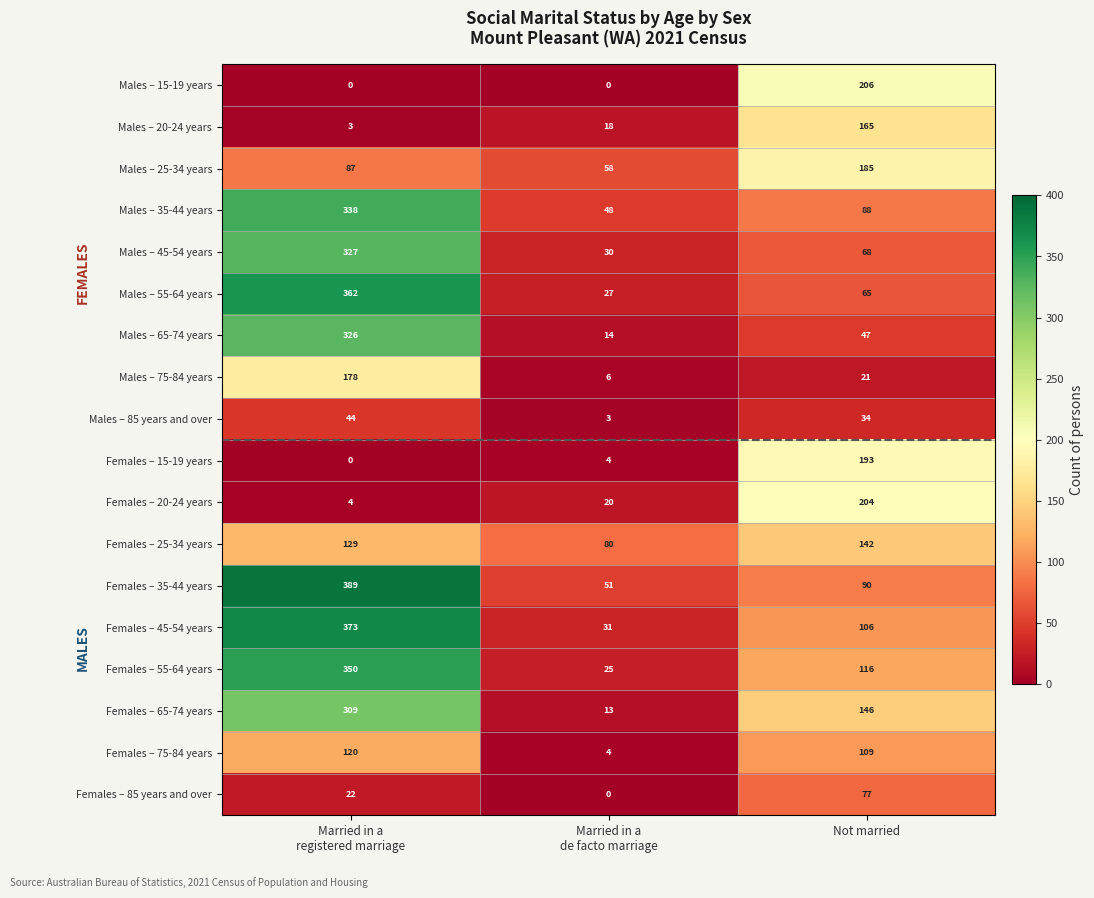

Which series has the largest total across all categories?

Females – 35-44 years